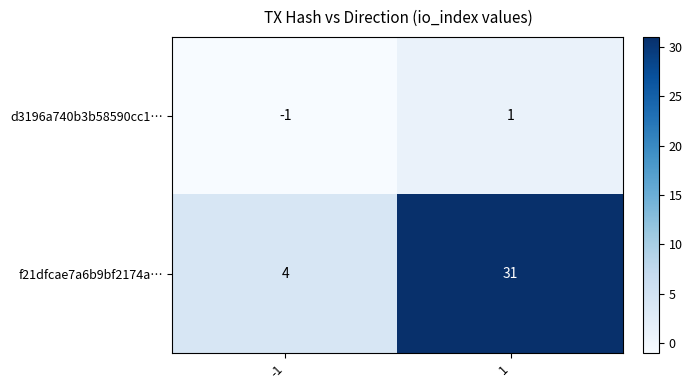

Which series has the widest spread of values?

f21dfcae7a6b9bf2174a…